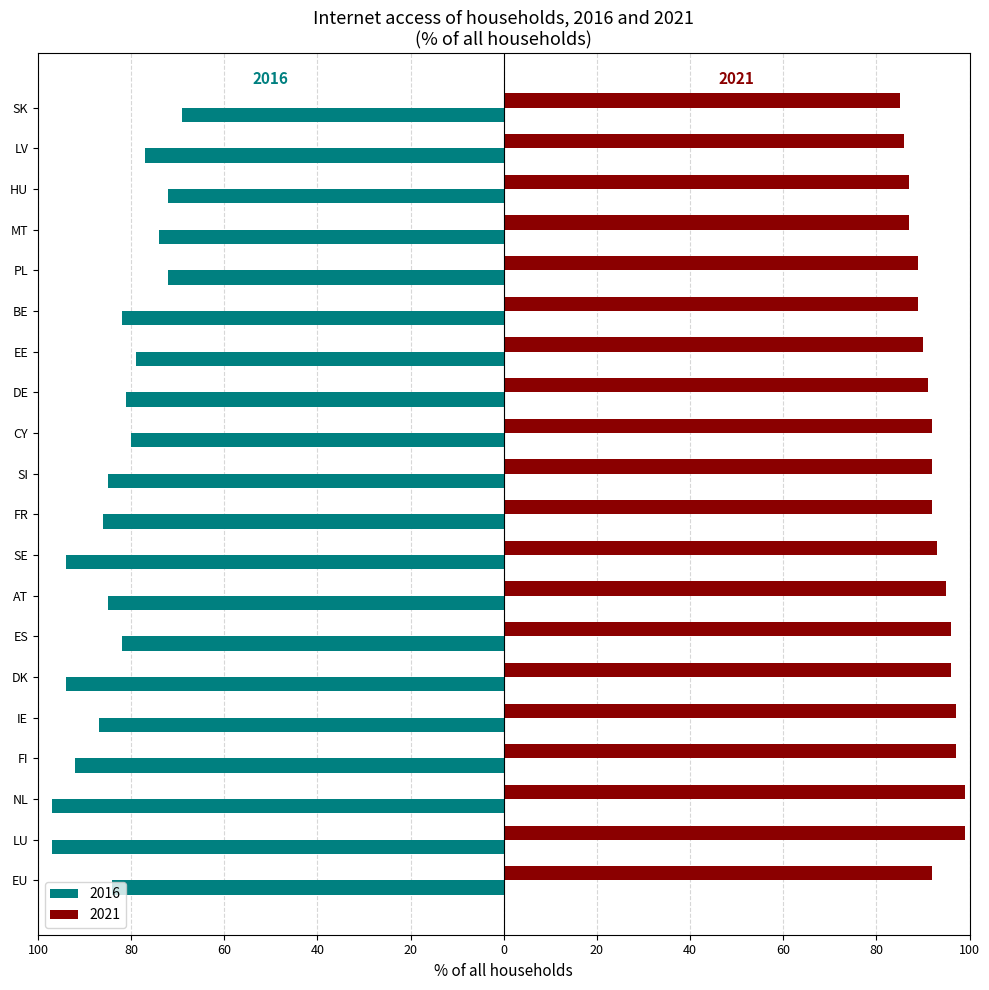

What are all the series names shown in the legend?

2016, 2021